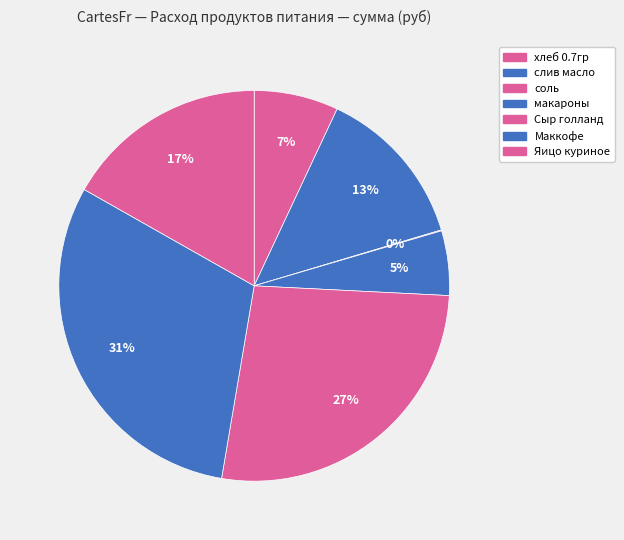

To the nearest percent, what is the difference between the слив масло and Сыр голланд slice percentages?

13%